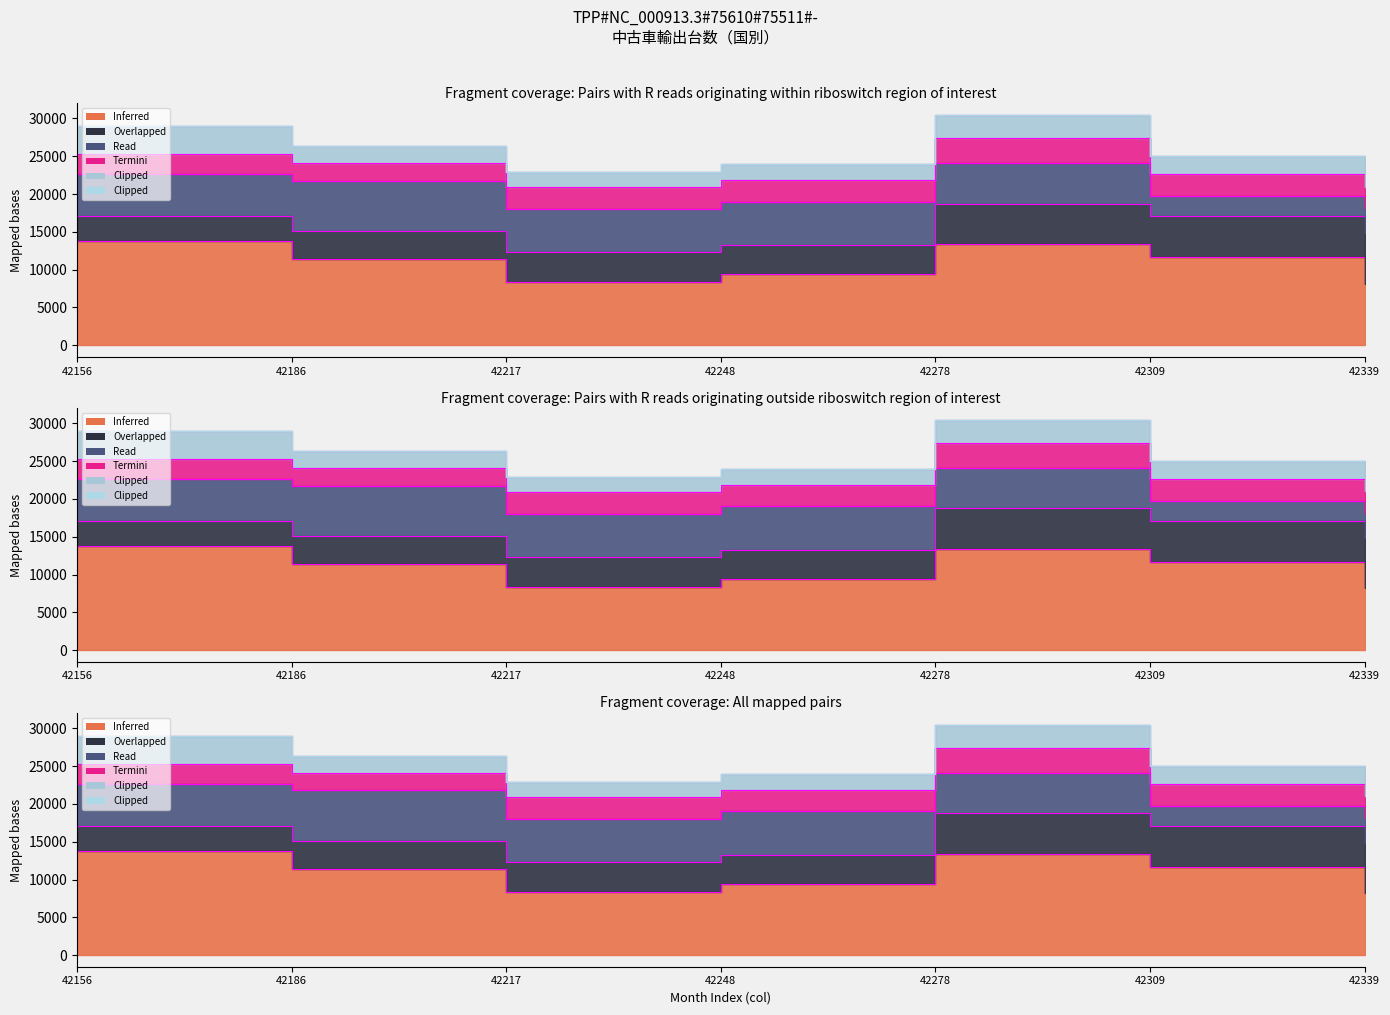

What is the change in value from 42217 to 42309?

+2078